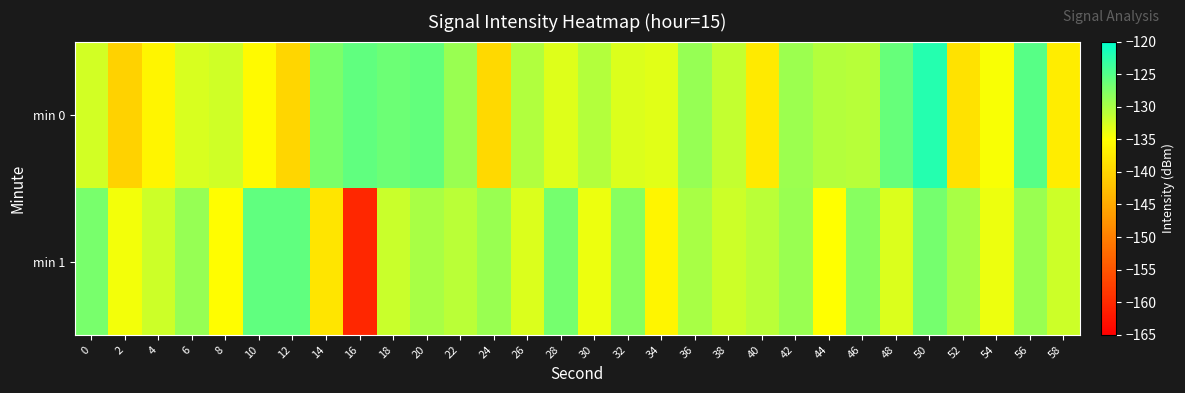

Reading right to left, what are all the values shown in this chart?

min 0: 58=-137.1	56=-125.2	54=-134.7	52=-138.4	50=-122.3	48=-126.1	46=-130.8	44=-130.6	42=-129.2	40=-137.5	38=-131.5	36=-128.9	34=-133.2	32=-133.0	30=-130.6	28=-133.1	26=-130.5	24=-139.4	22=-129.1	20=-125.9	18=-126.4	16=-125.7	14=-127.4	12=-139.8	10=-135.5	8=-132.3	6=-132.8	4=-136.2	2=-140.3	0=-132.4
min 1: 58=-132.0	56=-129.0	54=-134.0	52=-130.0	50=-127.0	48=-133.0	46=-128.0	44=-135.0	42=-129.0	40=-131.0	38=-132.0	36=-130.0	34=-136.0	32=-128.0	30=-134.0	28=-127.0	26=-133.0	24=-129.0	22=-131.0	20=-130.0	18=-131.9	16=-160.3	14=-138.1	12=-125.6	10=-125.7	8=-135.2	6=-128.9	4=-132.1	2=-134.3	0=-127.1